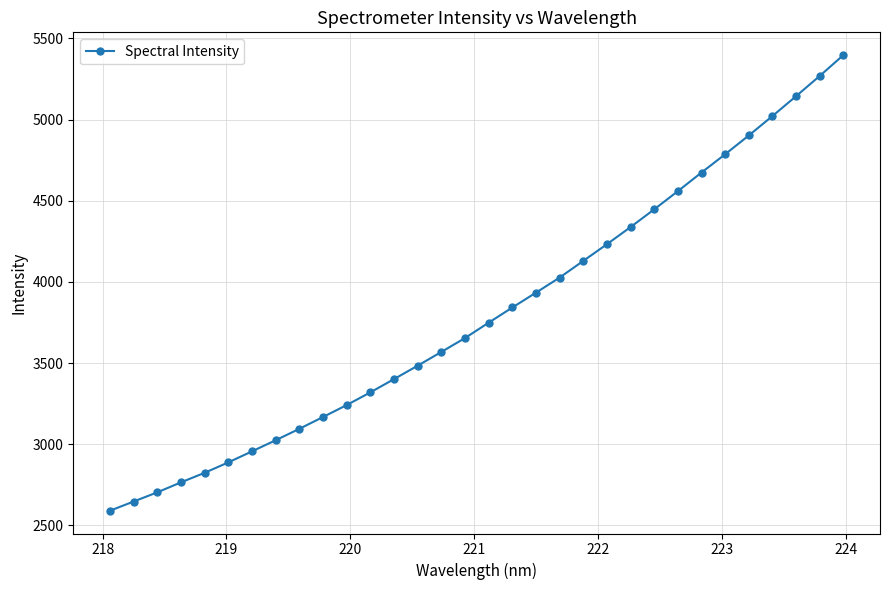

What is the minimum value shown in the chart?

2590.4